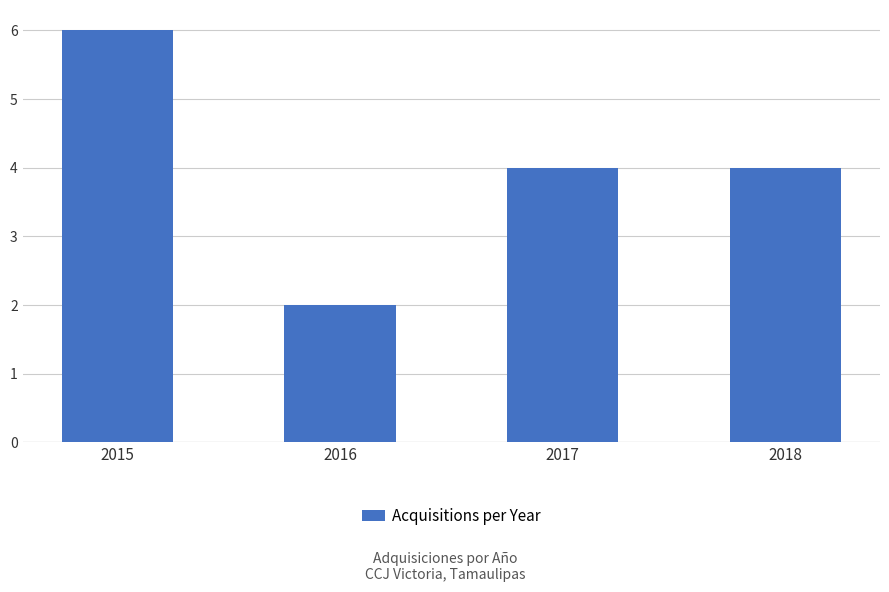

Where does the data first go above 4?

2015